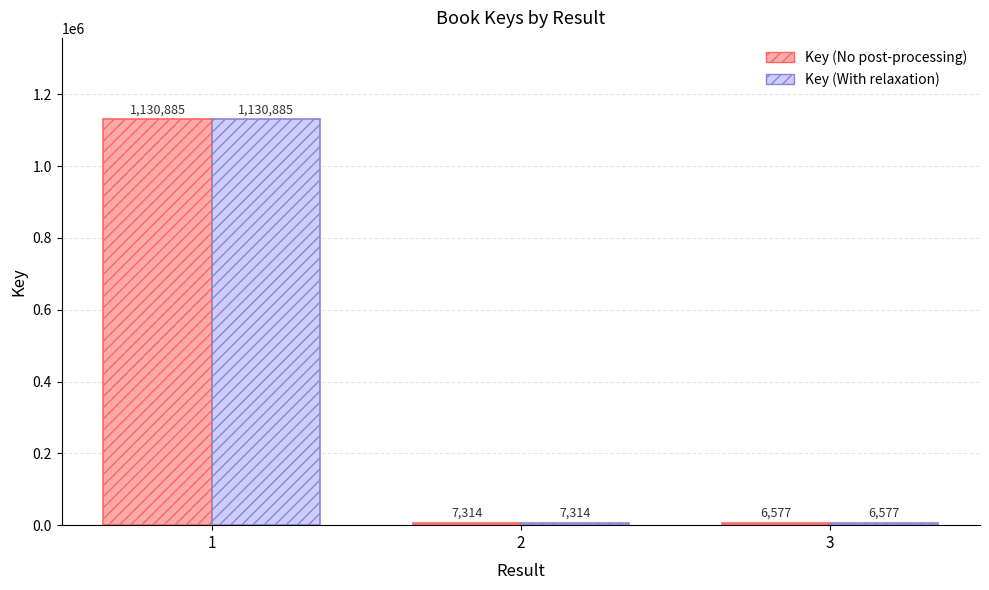

At how many categories does at least one series exceed 56314?

1